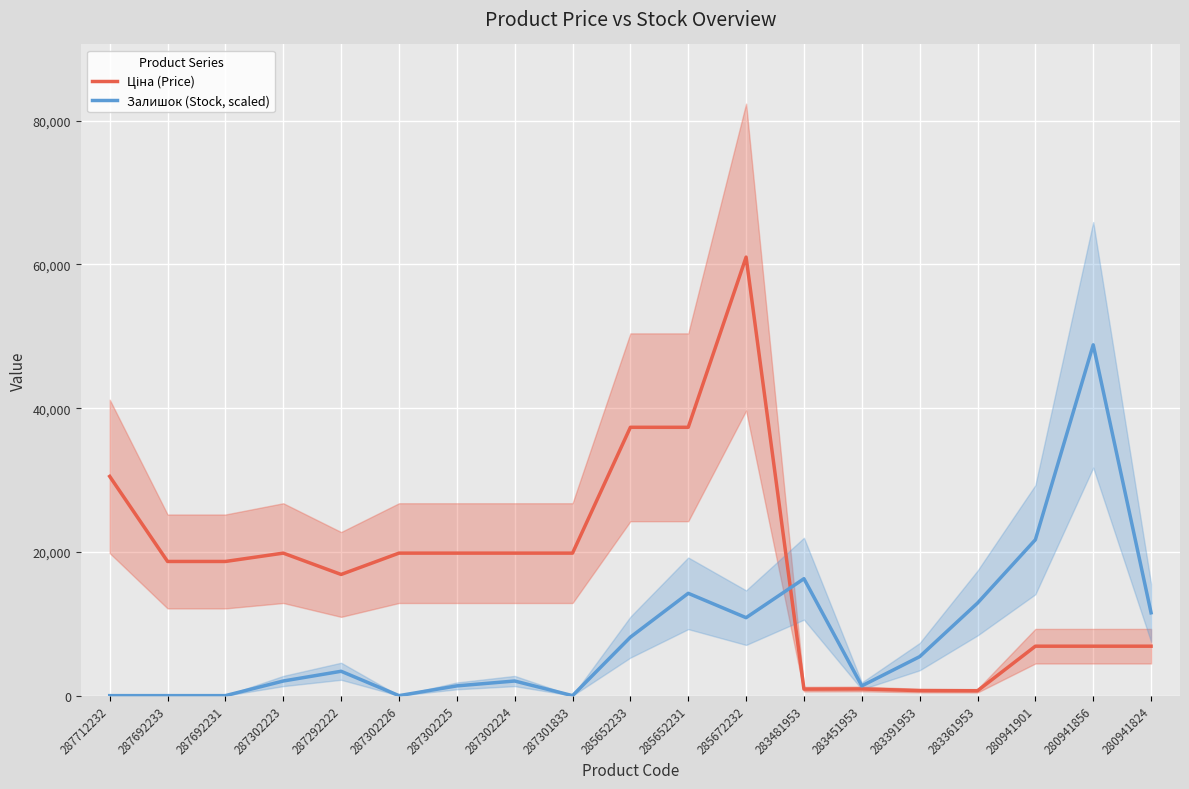

What is the maximum value for Залишок (Stock, scaled)?

48819.8